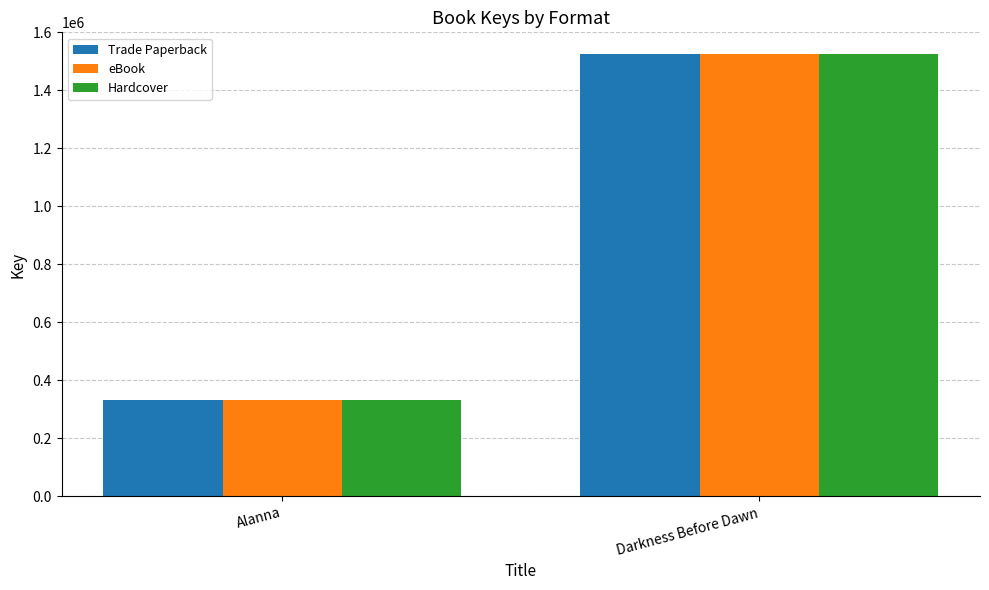

List the labels in order of Trade Paperback value, smallest first.

Alanna, Darkness Before Dawn